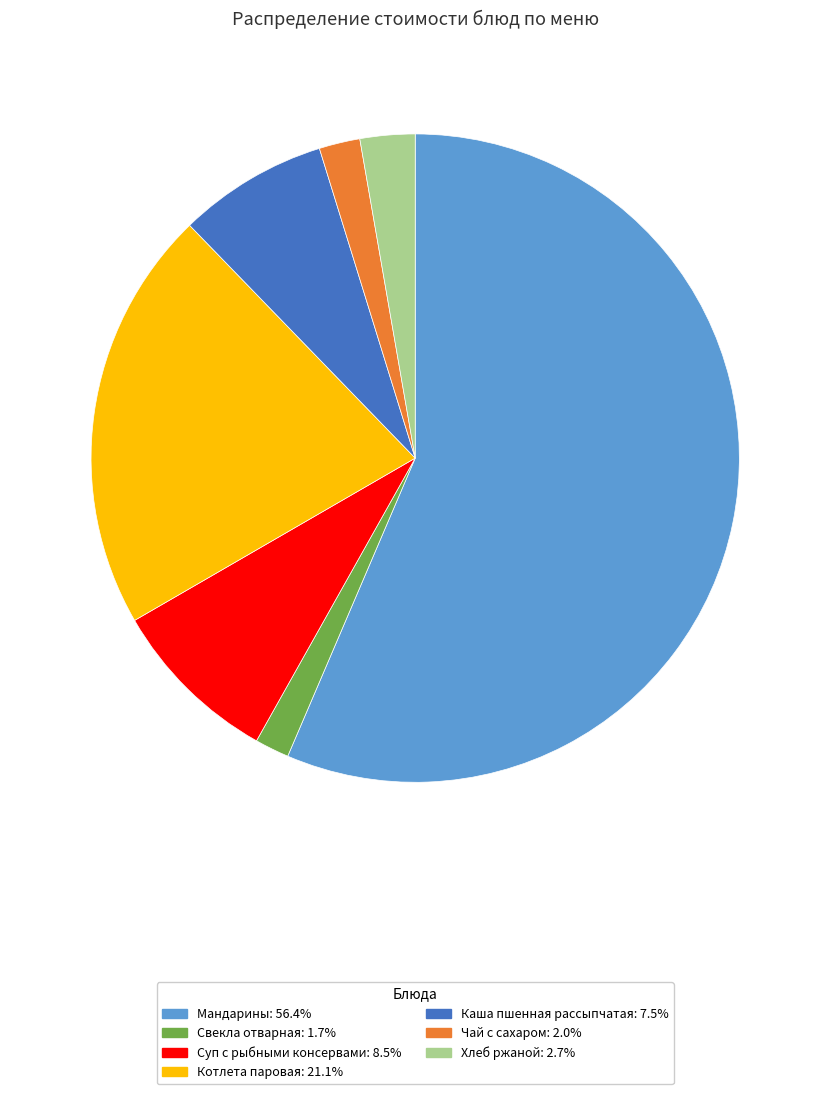

How many segments does this pie chart have?

7